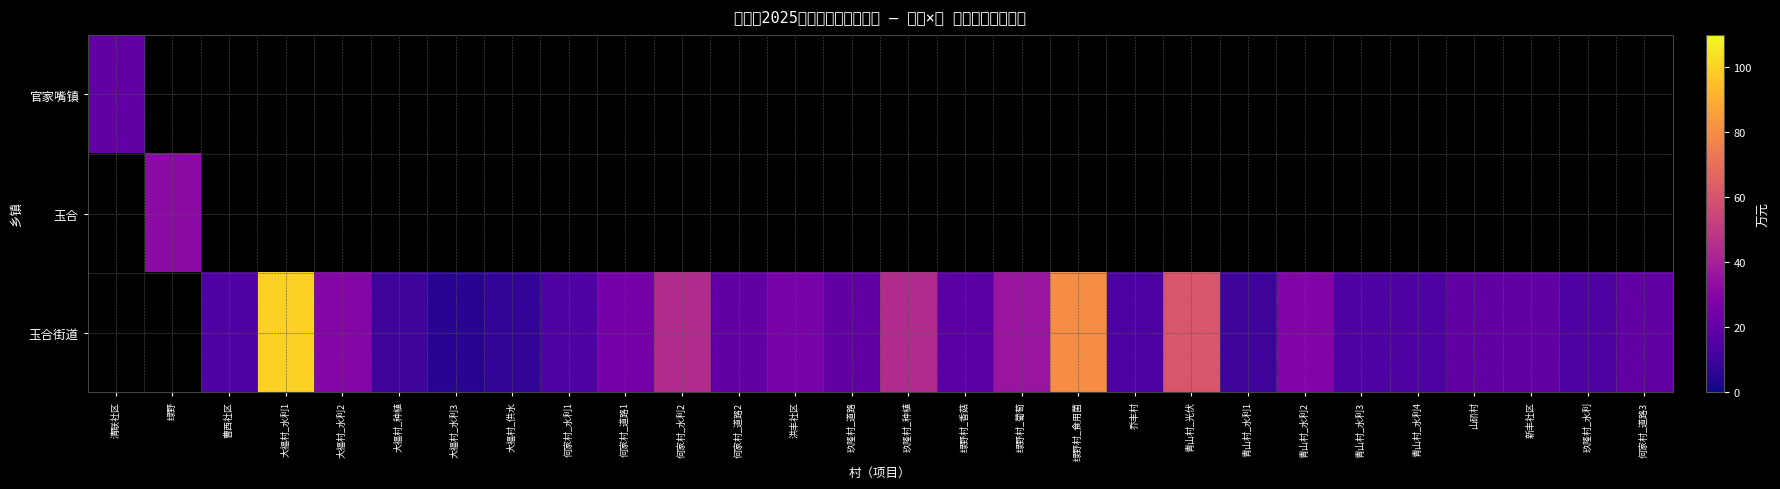

At which label is 官家嘴镇 closest to 19?

清联社区